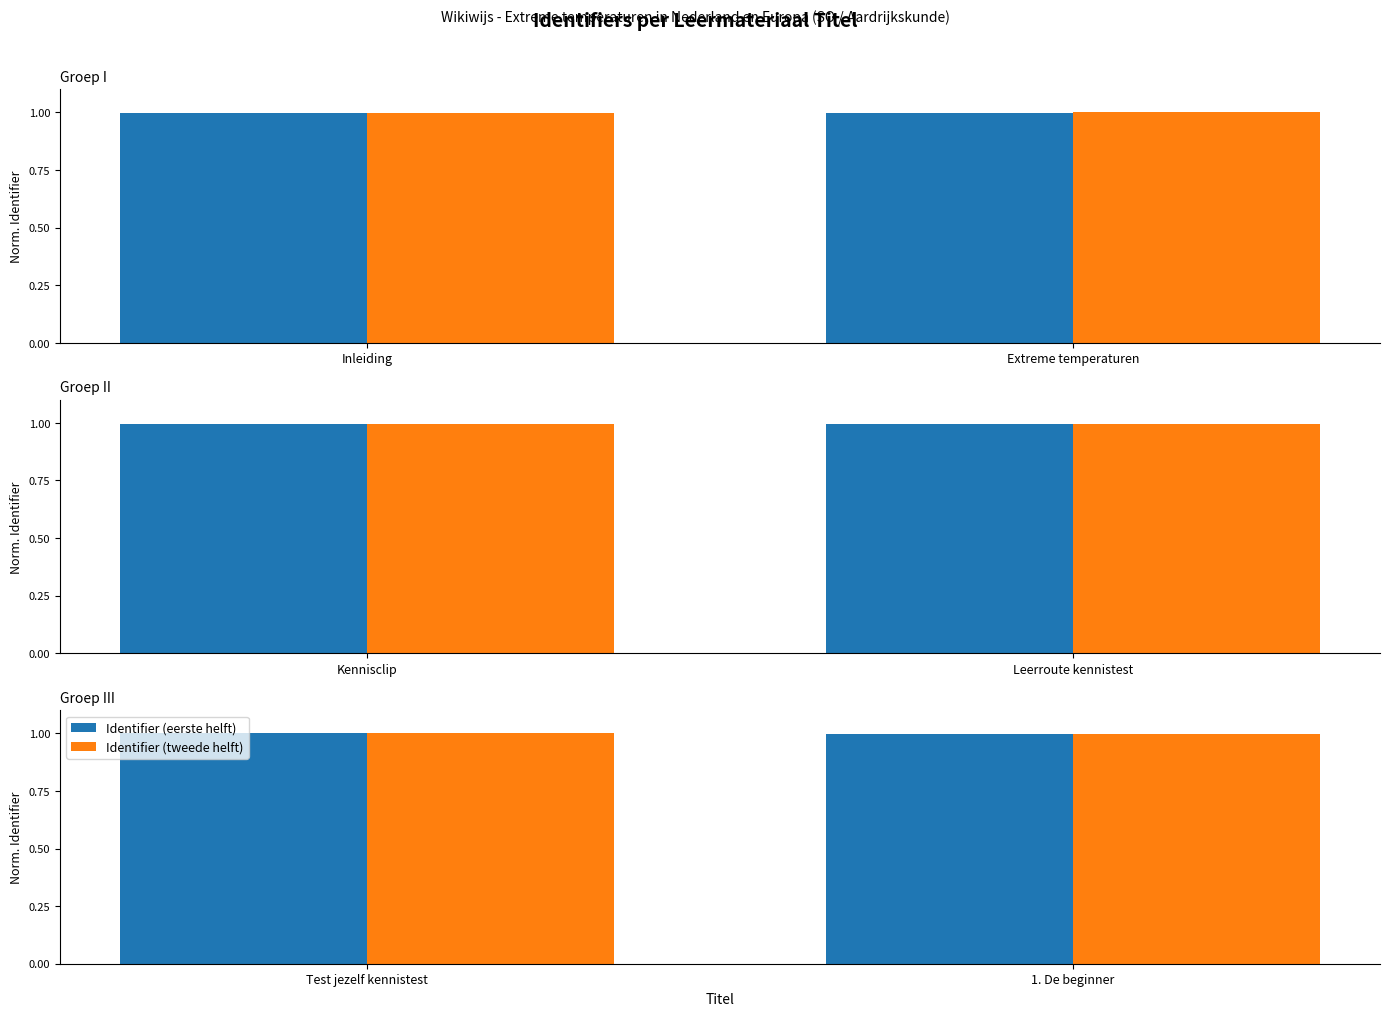

At Test jezelf kennistest, list the series in order from smallest to largest.

Identifier (eerste helft), Identifier (tweede helft)